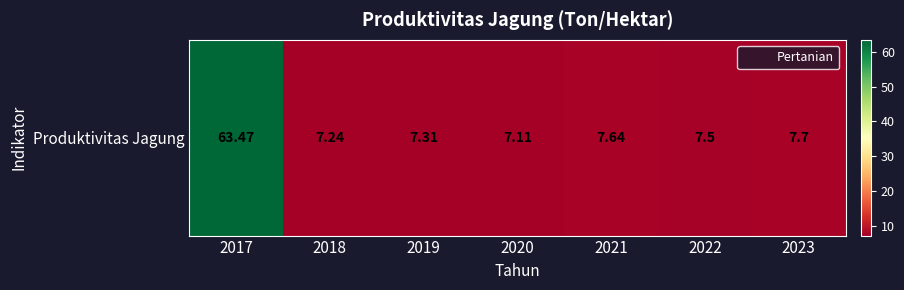

Reading left to right, extract all data points from this chart.

63.5	7.2	7.3	7.1	7.6	7.5	7.7